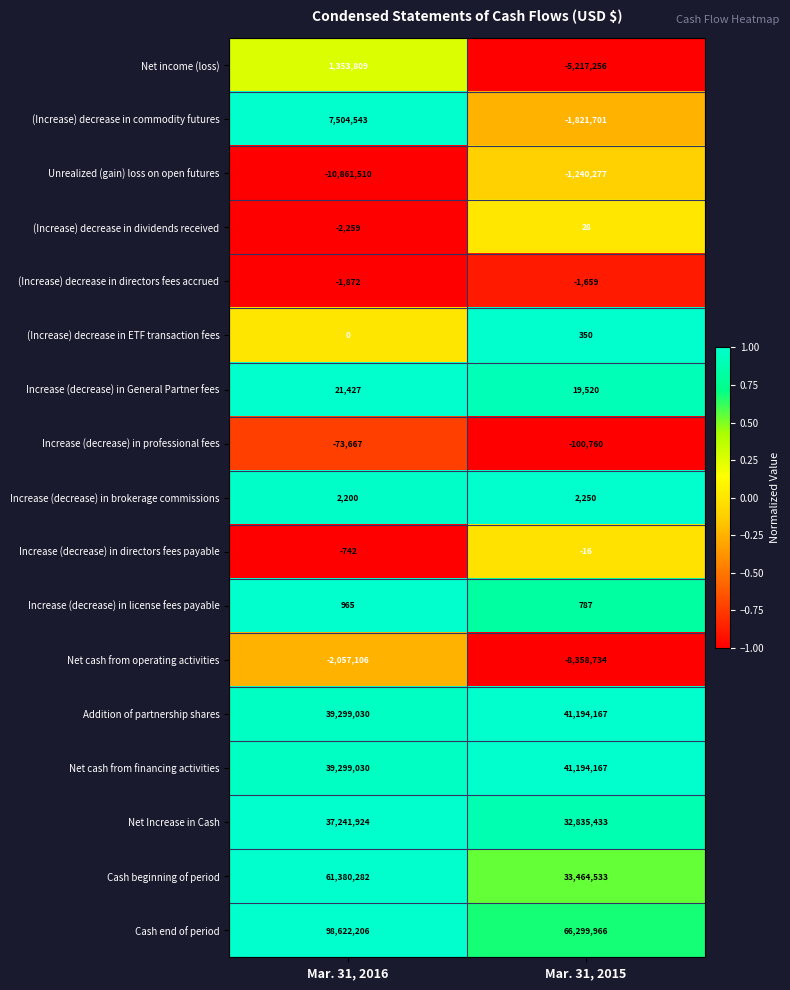

Is it true that Cash end of period equals 37672304 at Mar. 31, 2015?

False